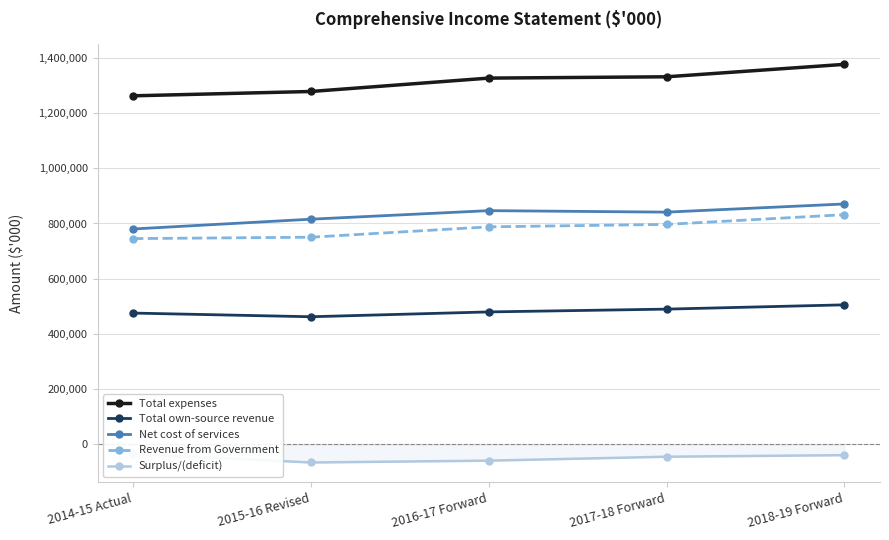

What are all the series names shown in the legend?

Total expenses, Total own-source revenue, Net cost of services, Revenue from Government, Surplus/(deficit)